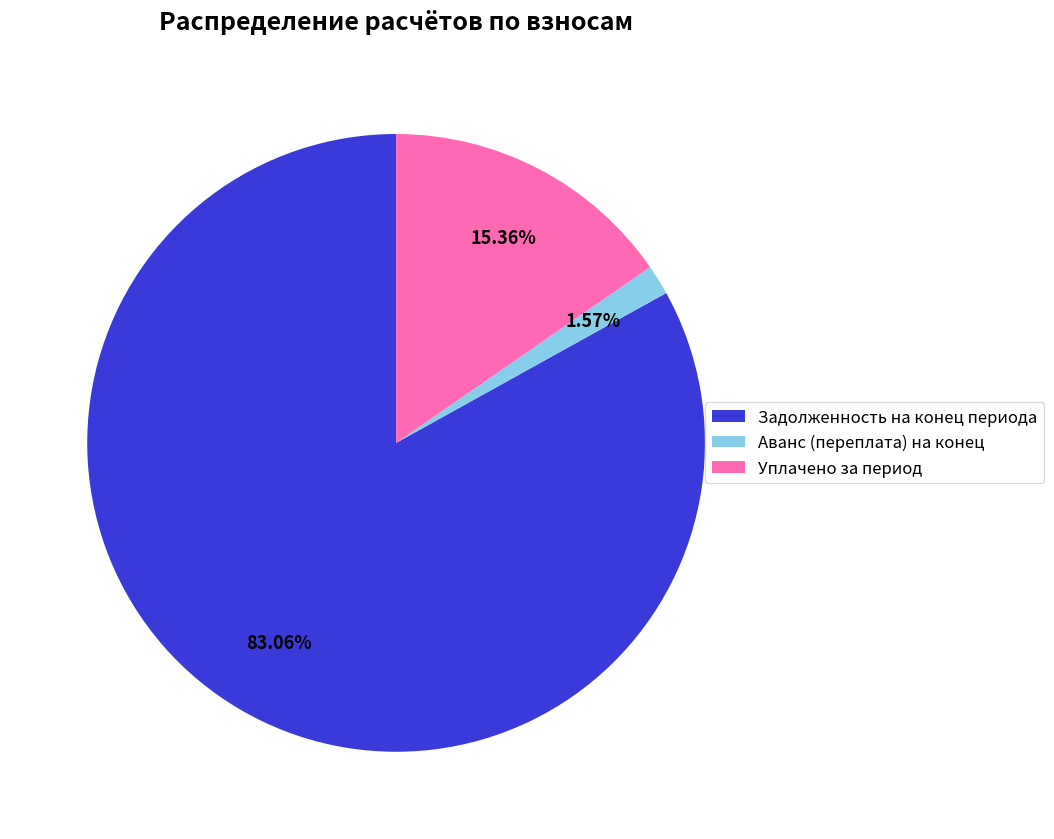

Is the sum of Задолженность на конец периода and Уплачено за период greater than half?

Yes